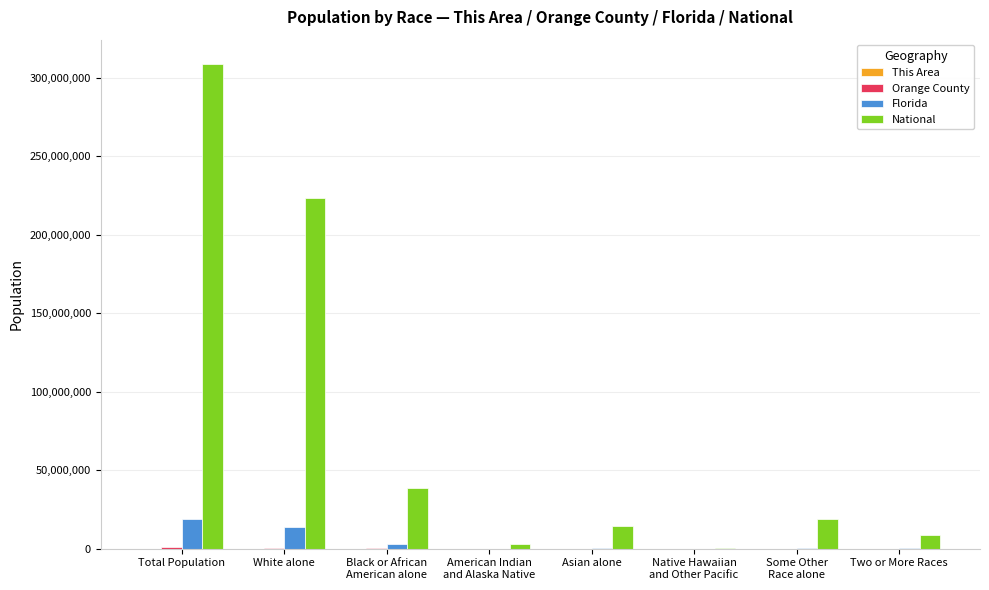

The National series shows 14674252 at Asian alone. True or false?

True